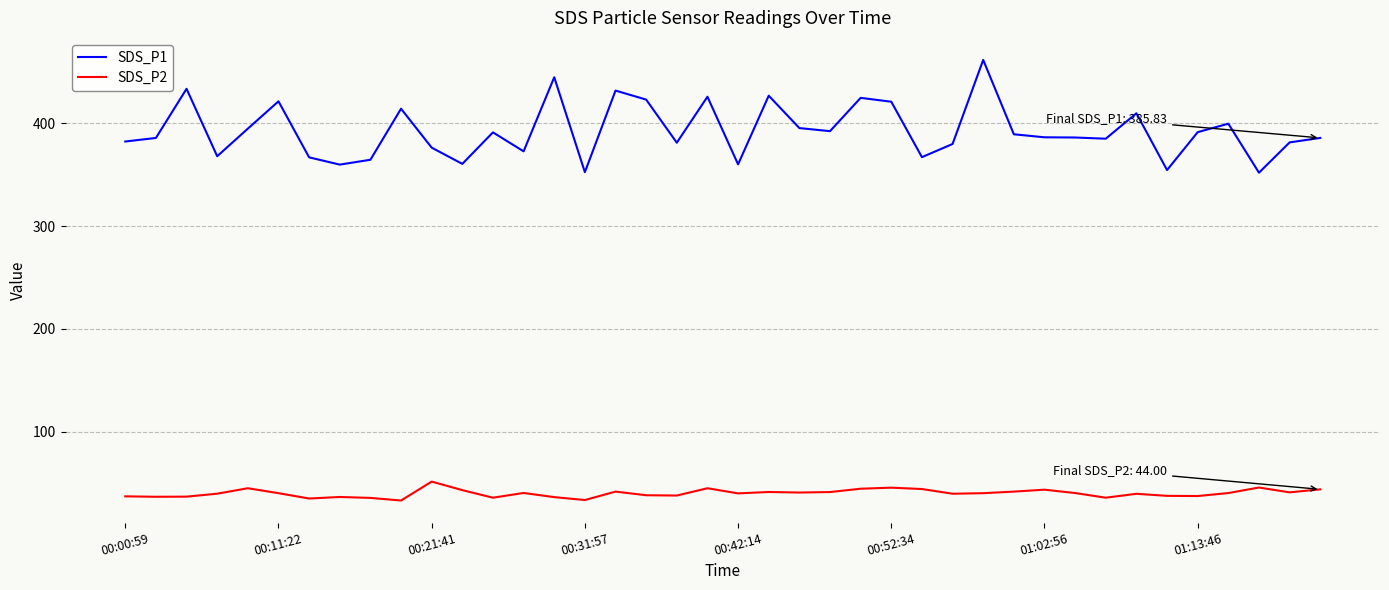

At how many categories does at least one series exceed 116?

40